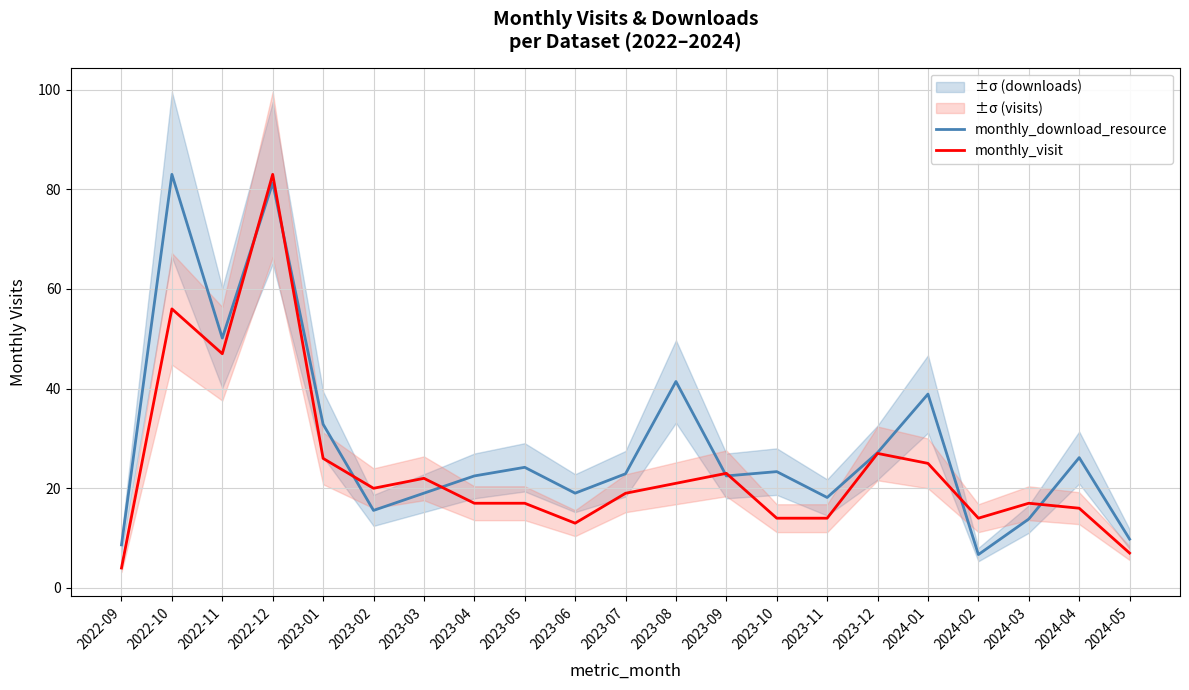

Count the number of categories in the chart.

21